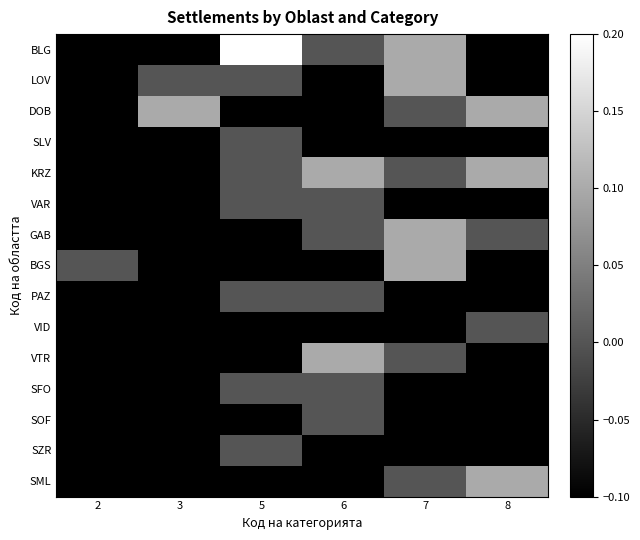

How many data points does each series have?

6